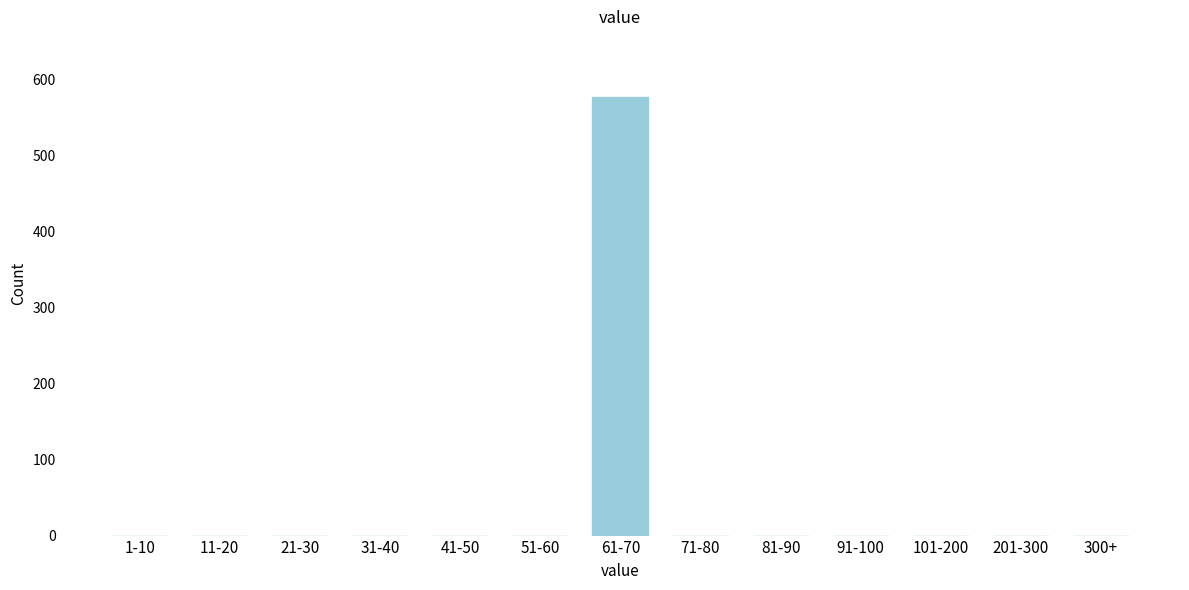

Reading right to left, extract all data points from this chart.

300+=0	201-300=0	101-200=0	91-100=0	81-90=0	71-80=0	61-70=577	51-60=0	41-50=0	31-40=0	21-30=0	11-20=0	1-10=0